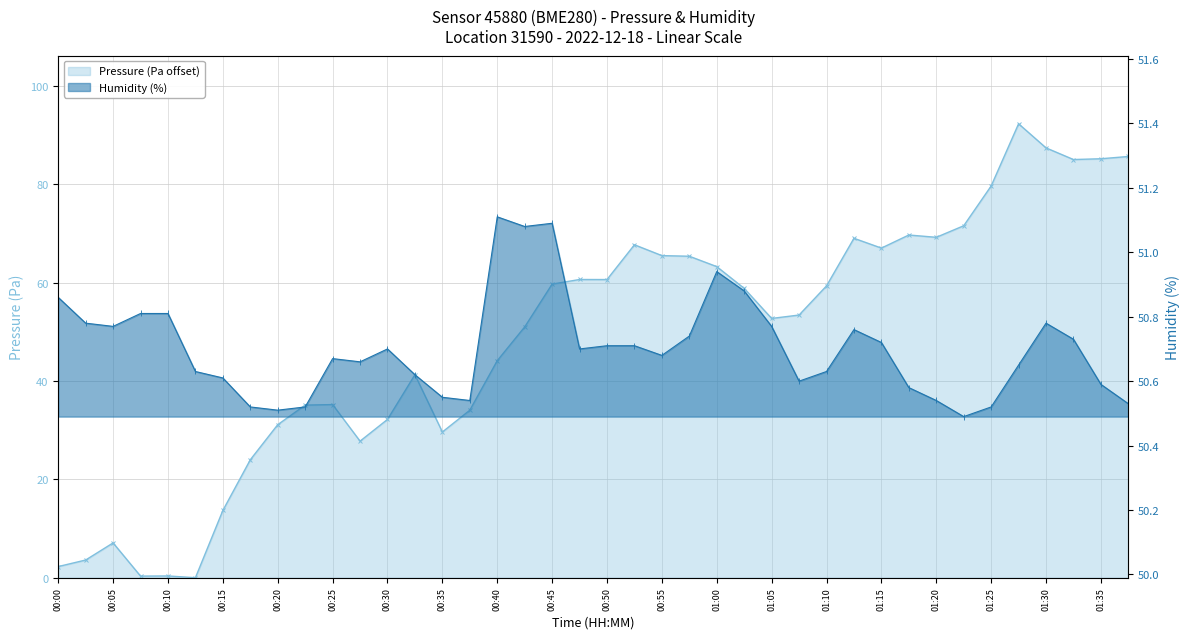

True or false: humidity has more than 1 interior local peaks.

True